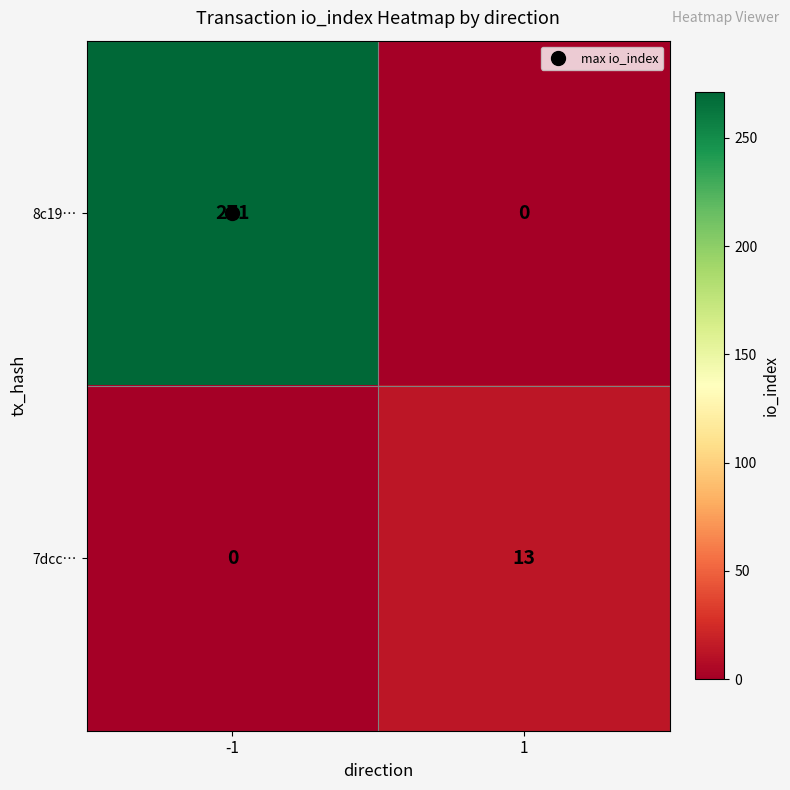

What is the greatest value displayed?

271